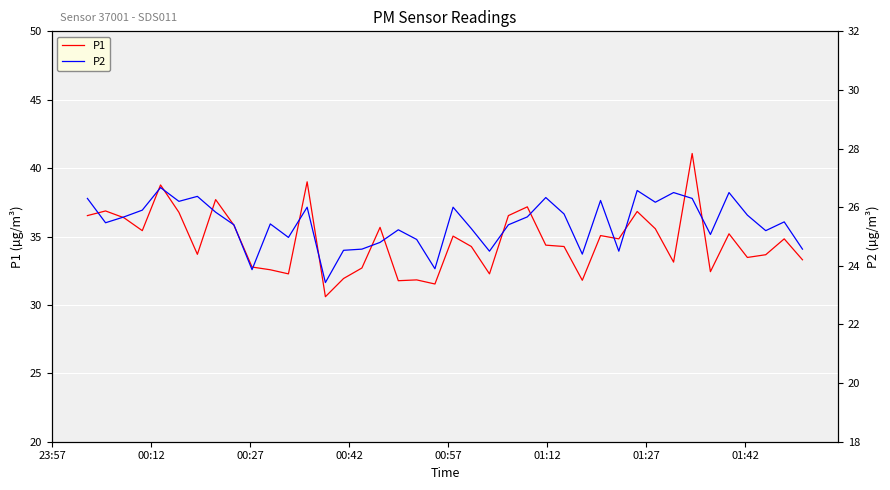

What is the lowest value of the P1 series?

30.6